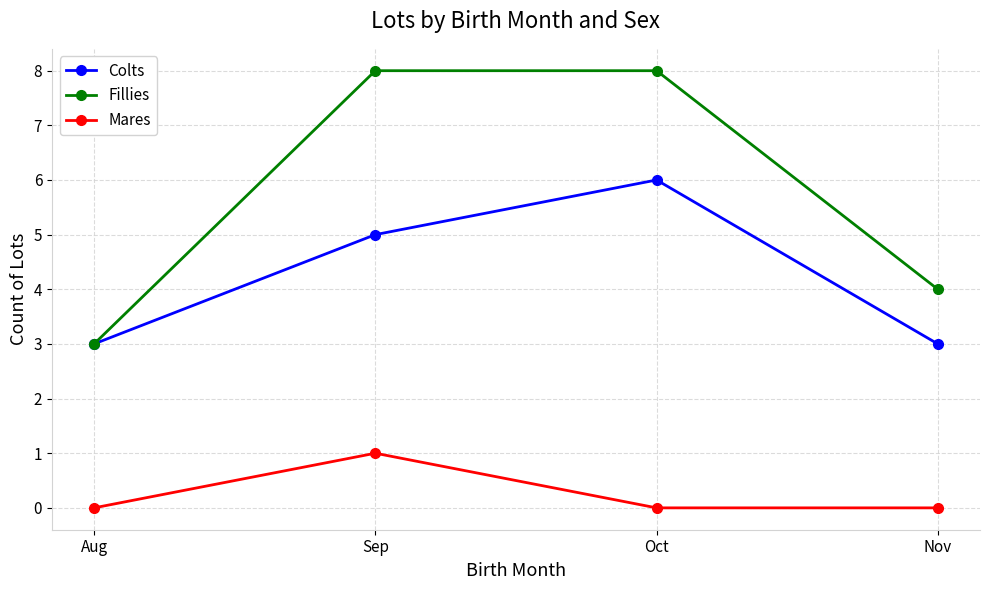

How many categories are shown in the chart?

4